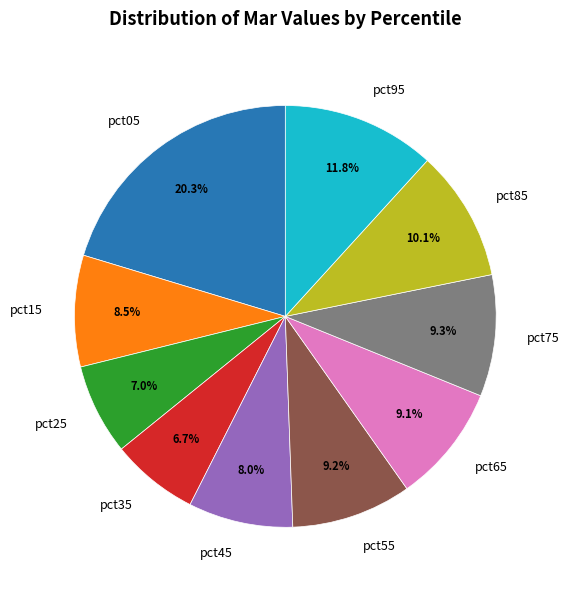

Is the sum of pct15 and pct45 greater than half?

No